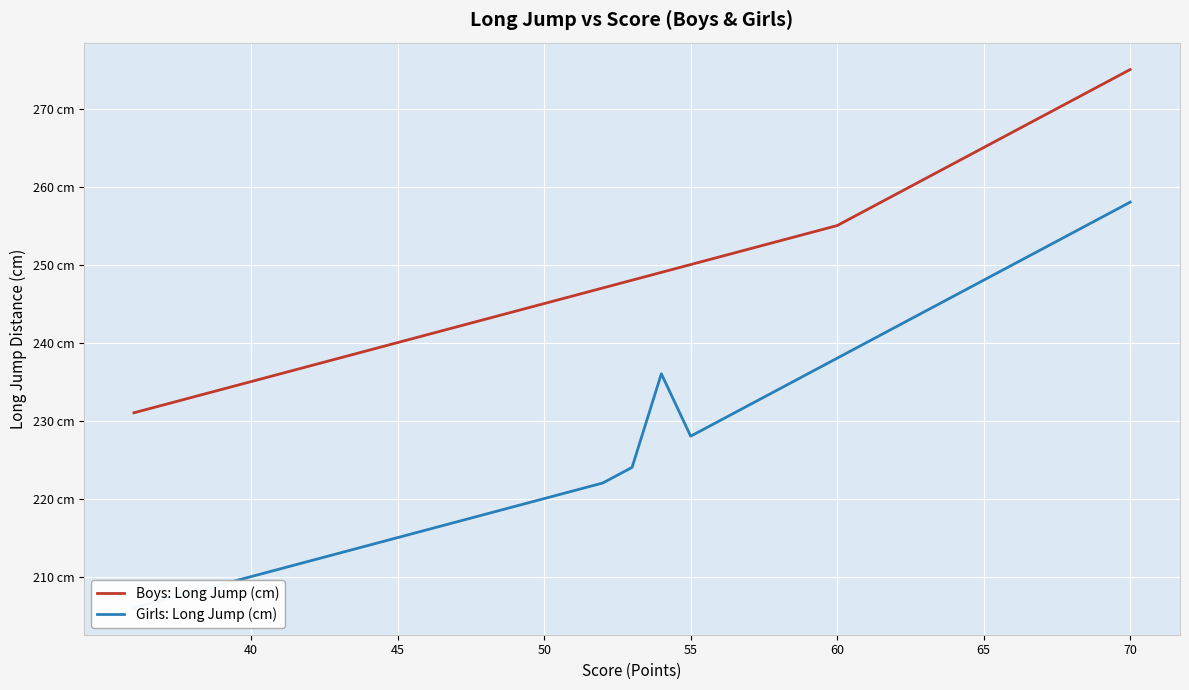

Is it true that Girls: Long Jump (cm) equals 65 at 21?

False